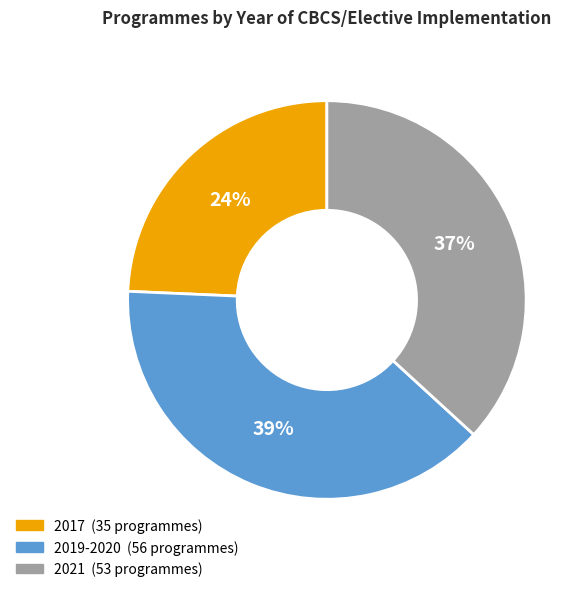

Is 2019-2020 the majority of the pie?

No